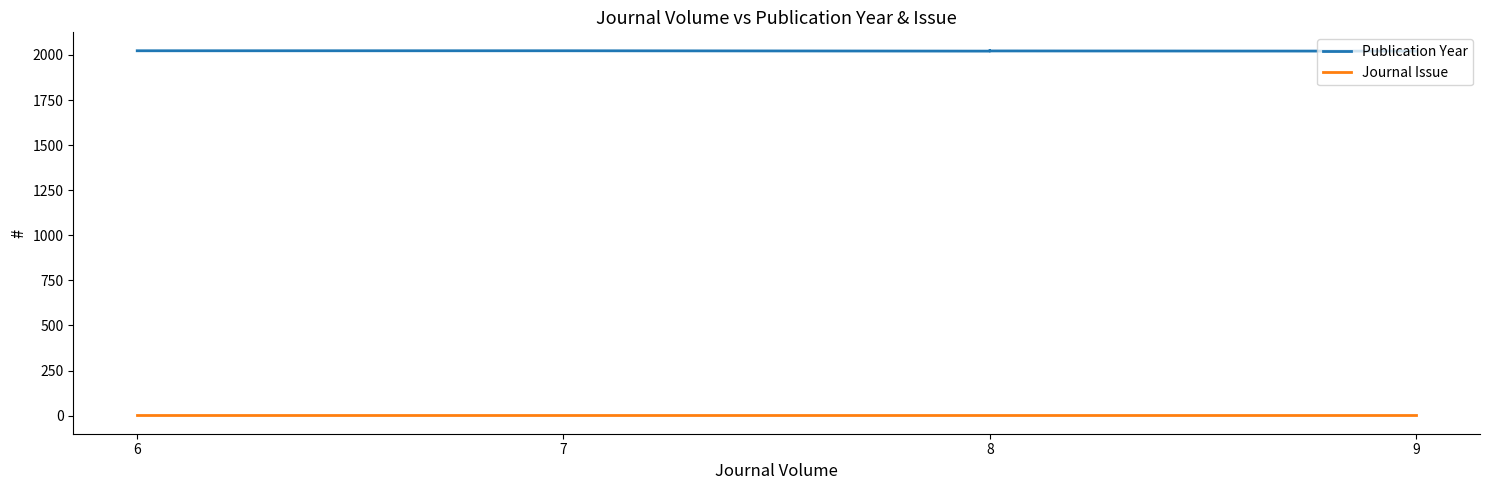

True or false: Journal Issue and Publication Year intersect in this chart.

False